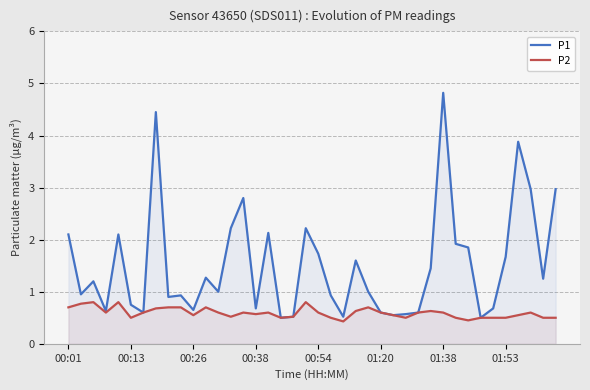

Reading left to right, transcribe all the data shown in this chart.

P1: 2.1	0.9	1.2	0.6	2.1	0.8	0.6	4.5	0.9	0.9	0.7	1.3	1.0	2.2	2.8	0.7	2.1	0.5	0.5	2.2	1.7	0.9	0.5	1.6	1.0	0.6	0.6	0.6	0.6	1.4	4.8	1.9	1.9	0.5	0.7	1.7	3.9	3.0	1.2	3.0
P2: 0.7	0.8	0.8	0.6	0.8	0.5	0.6	0.7	0.7	0.7	0.6	0.7	0.6	0.5	0.6	0.6	0.6	0.5	0.5	0.8	0.6	0.5	0.4	0.6	0.7	0.6	0.6	0.5	0.6	0.6	0.6	0.5	0.5	0.5	0.5	0.5	0.6	0.6	0.5	0.5